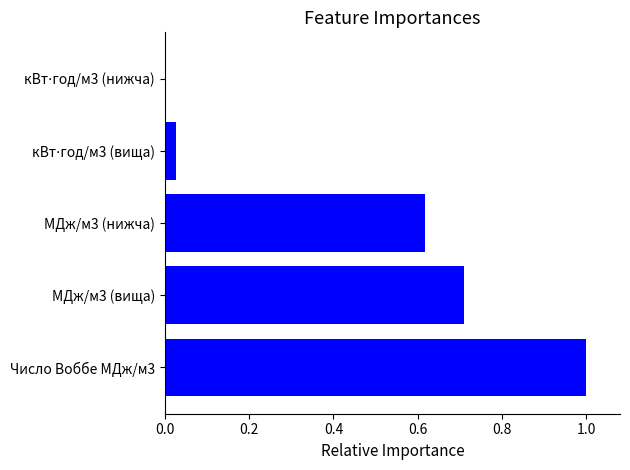

Does the chart contain stacked bars?

No